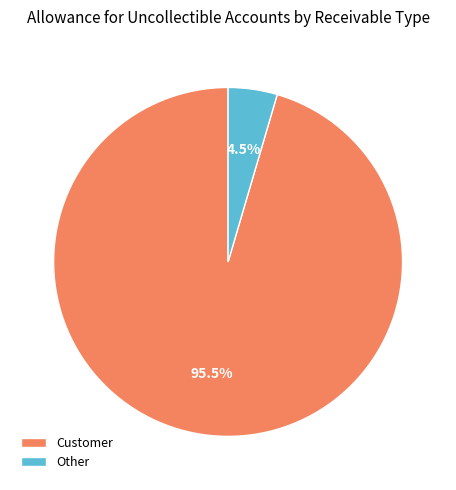

What is the majority slice?

Customer